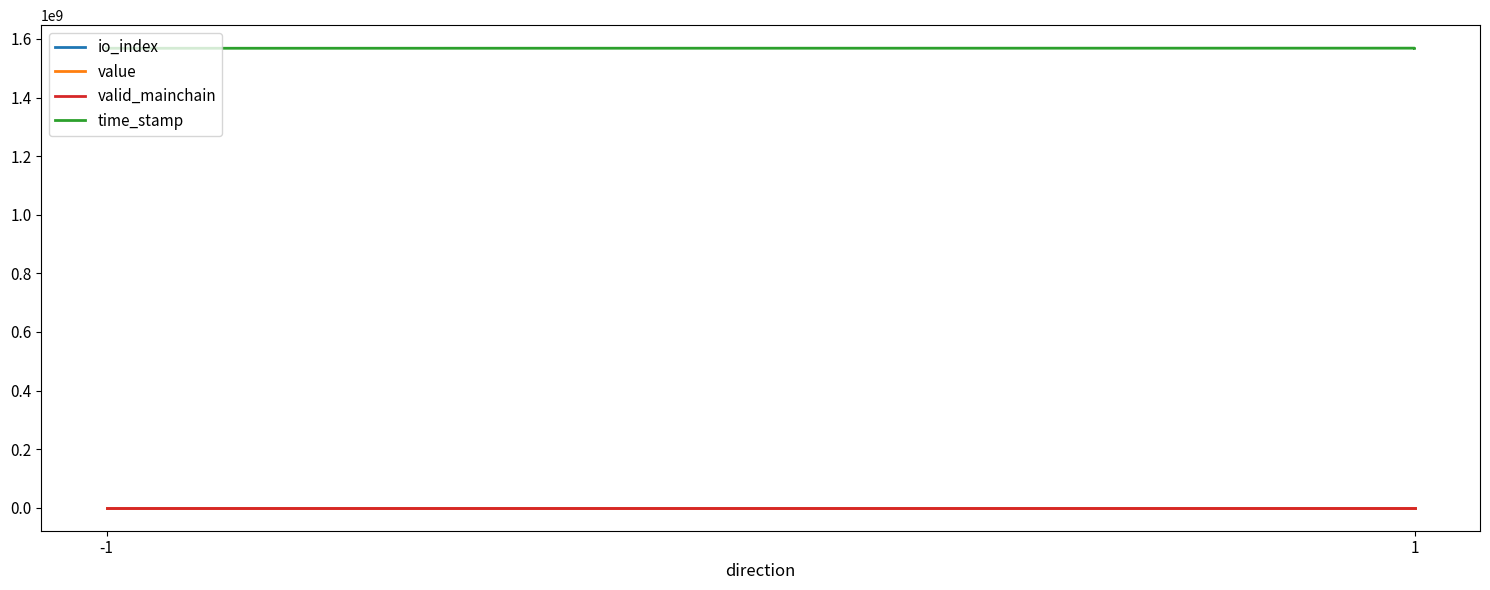

Does the chart have visible grid lines?

No